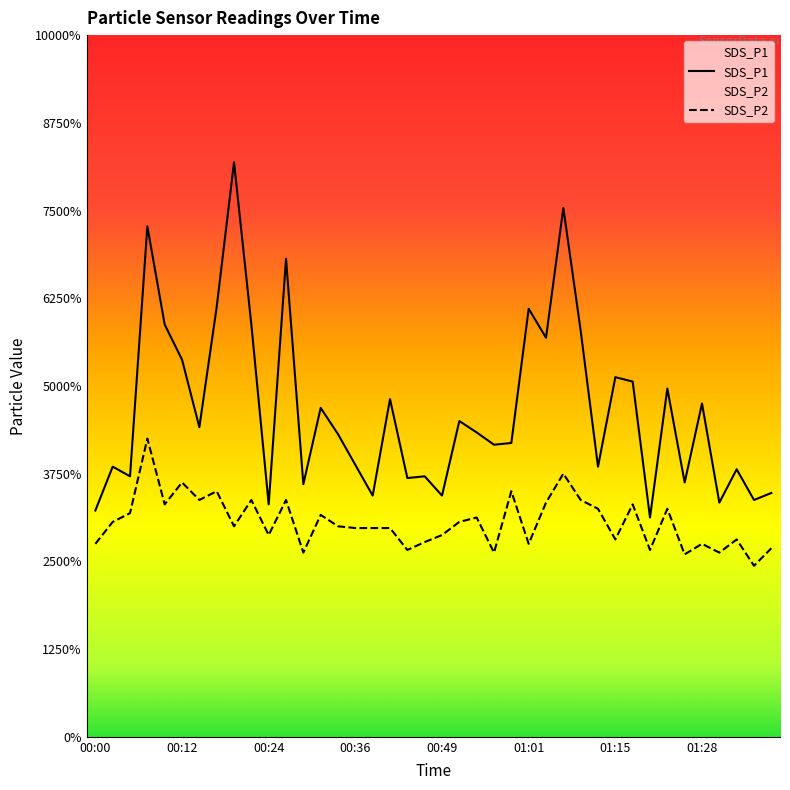

True or false: SDS_P1 and SDS_P2 intersect in this chart.

False